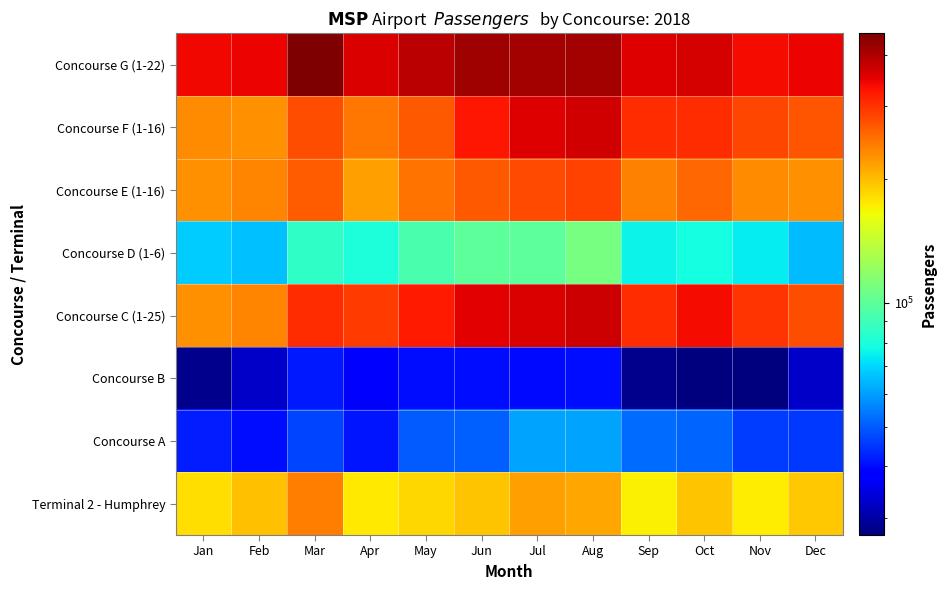

What is the difference between the highest and lowest values at Jun?

376144